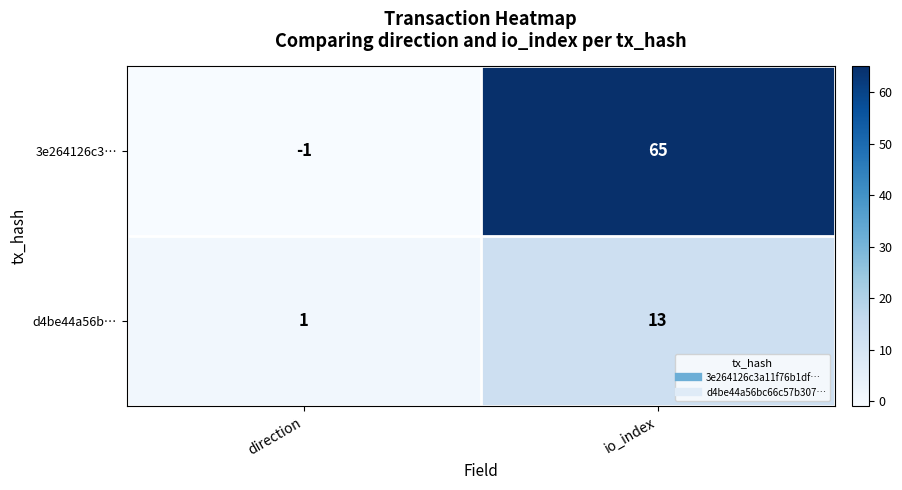

What is the total value across all series at io_index?

78